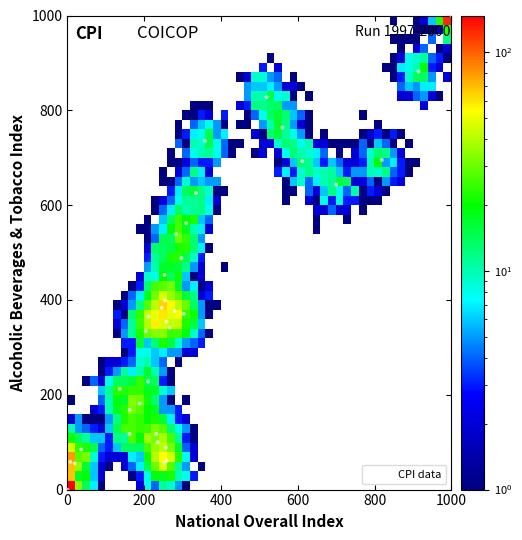

What Y value in the scatter plot is closest to 500?

488.2